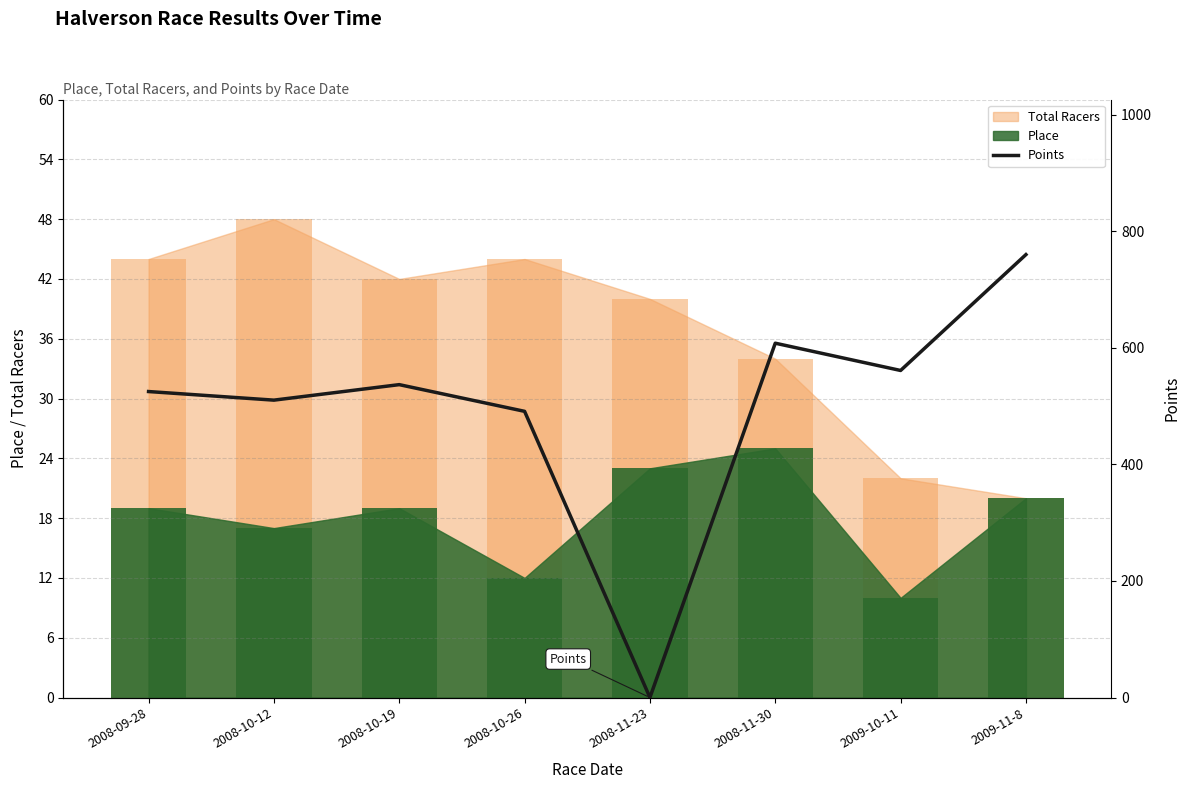

Which label corresponds to the largest value in the chart?

2009-11-8